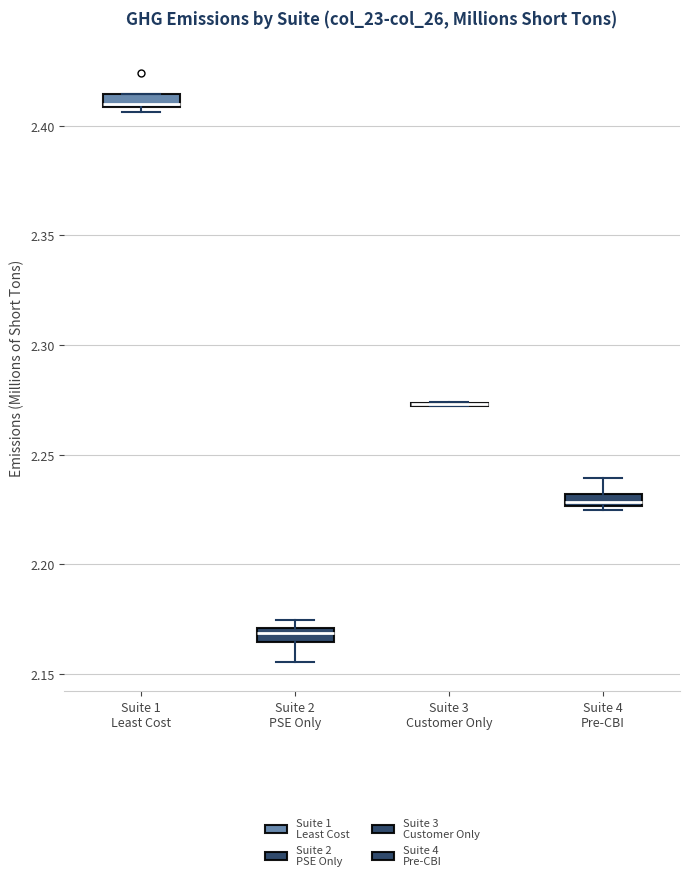

Where is the upper edge of the box for Suite 1 Least Cost on the y-axis? The values are not printed on the chart, so give them approximately, as read against the axis.

2.415